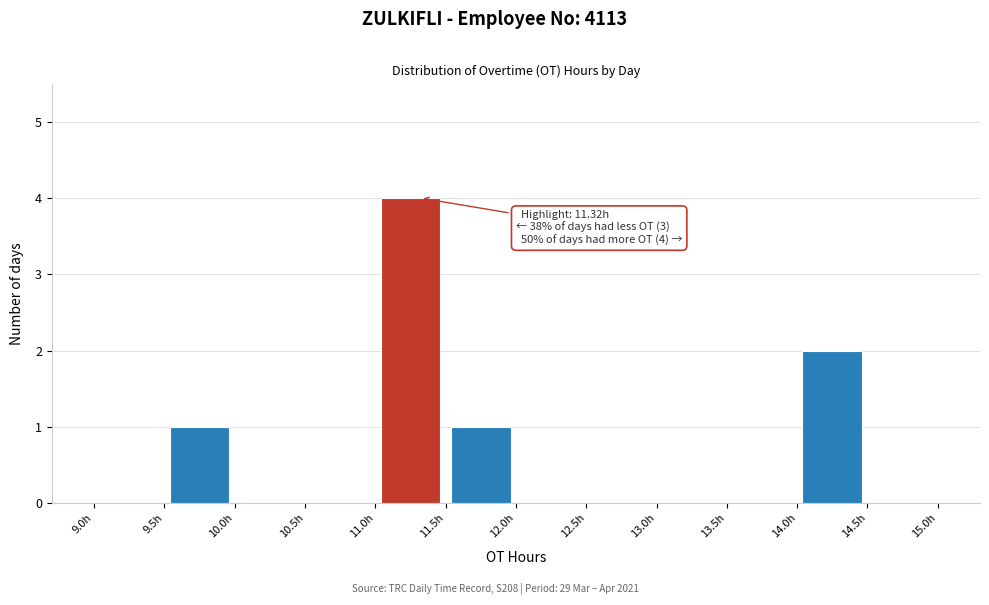

Which range on the x-axis has the tallest bar?

11.0 to 11.5